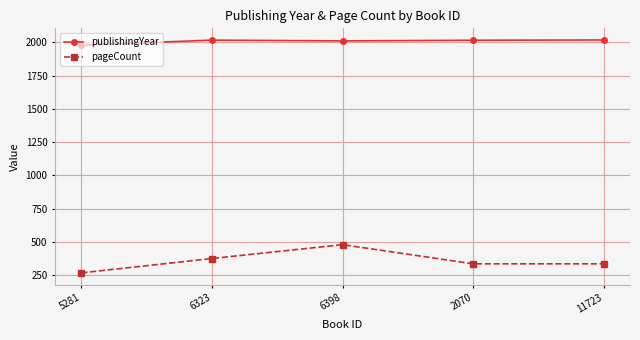

At which category does pageCount reach its first local peak?

6398